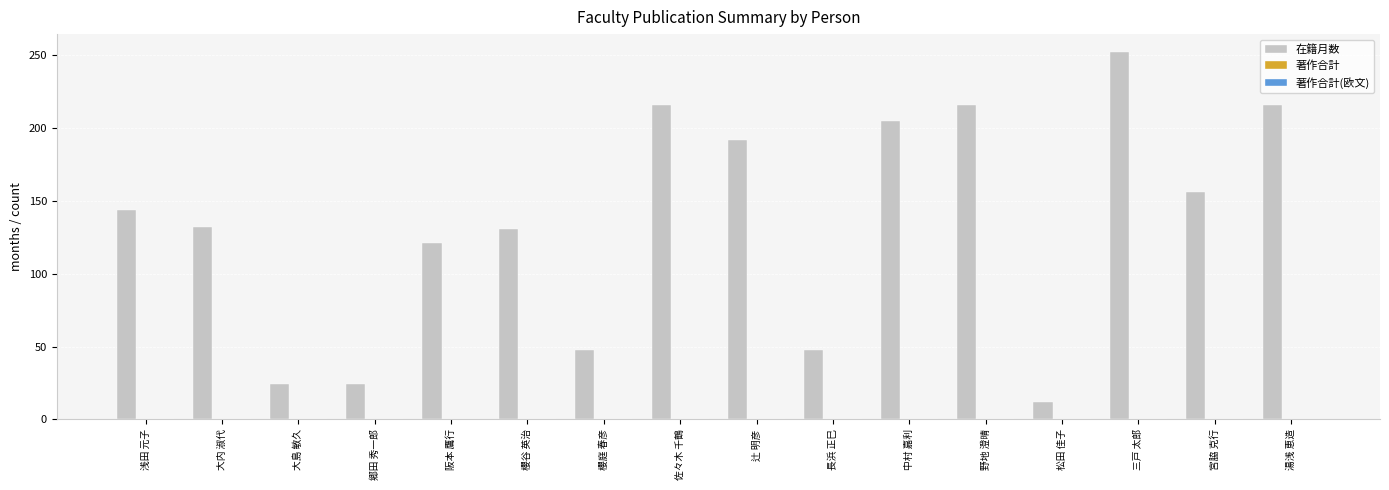

What value does the data have at 浅田 元子?

144